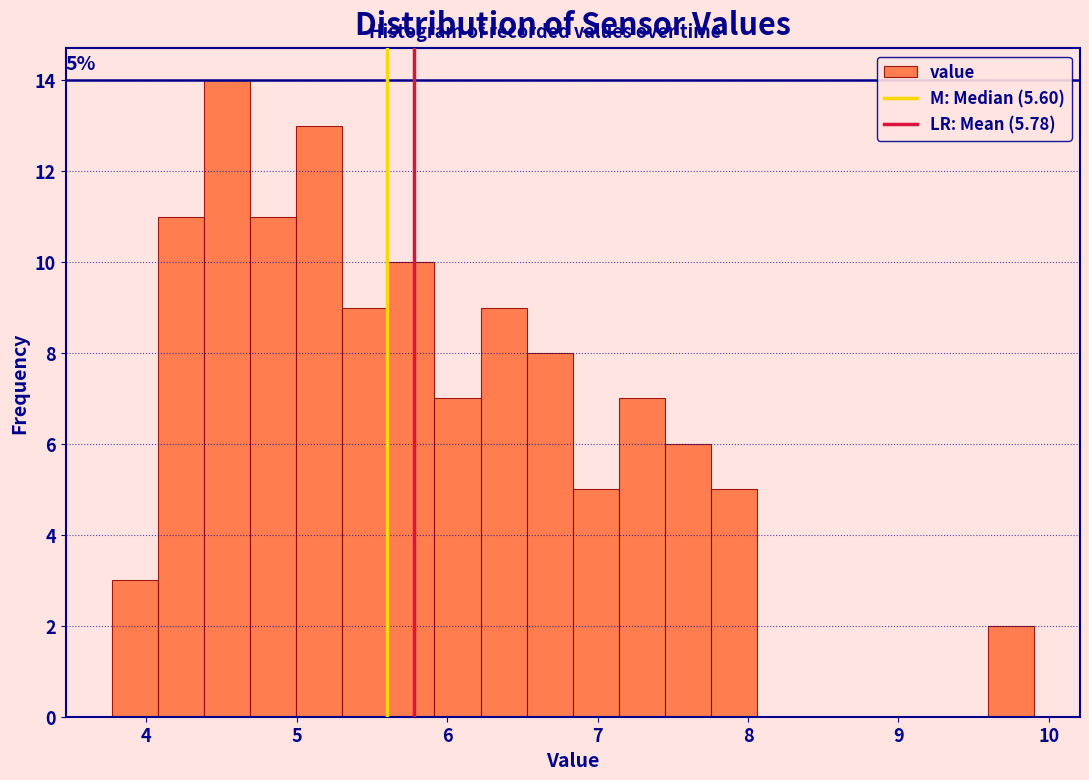

Around what value on the x-axis is the tallest bar? Give the approximate position of its centre, as read against the axis.

4.5